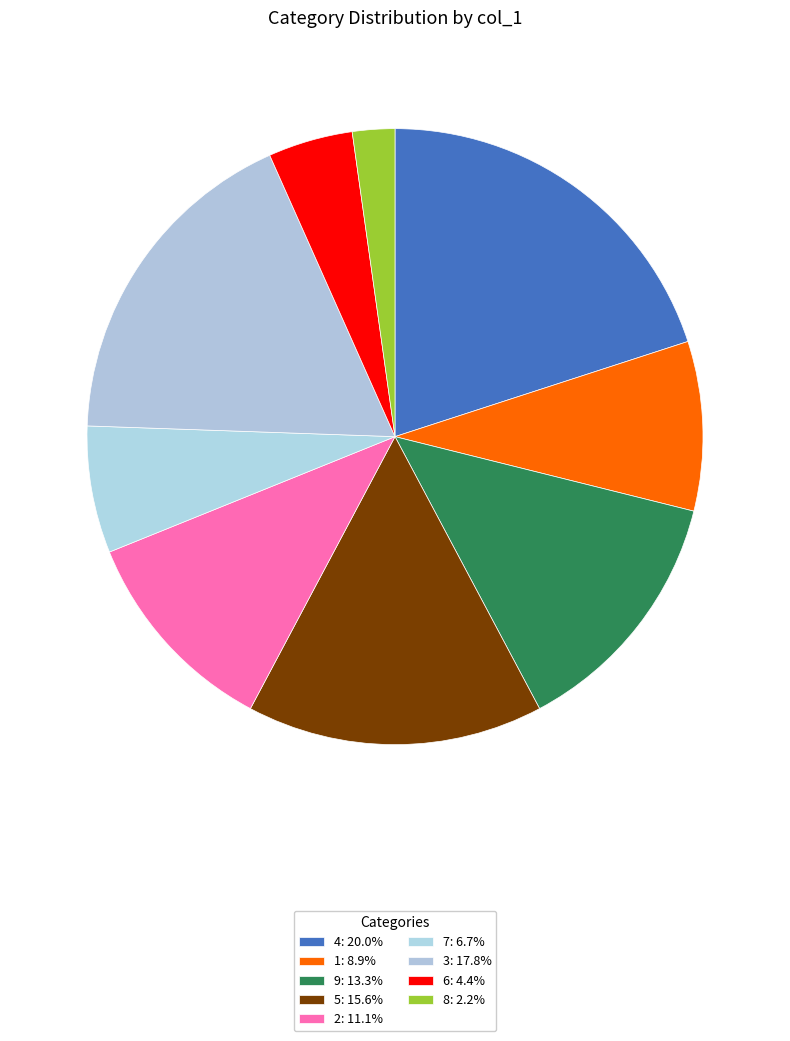

What percentage is the 9 slice, to the nearest percent?

13%